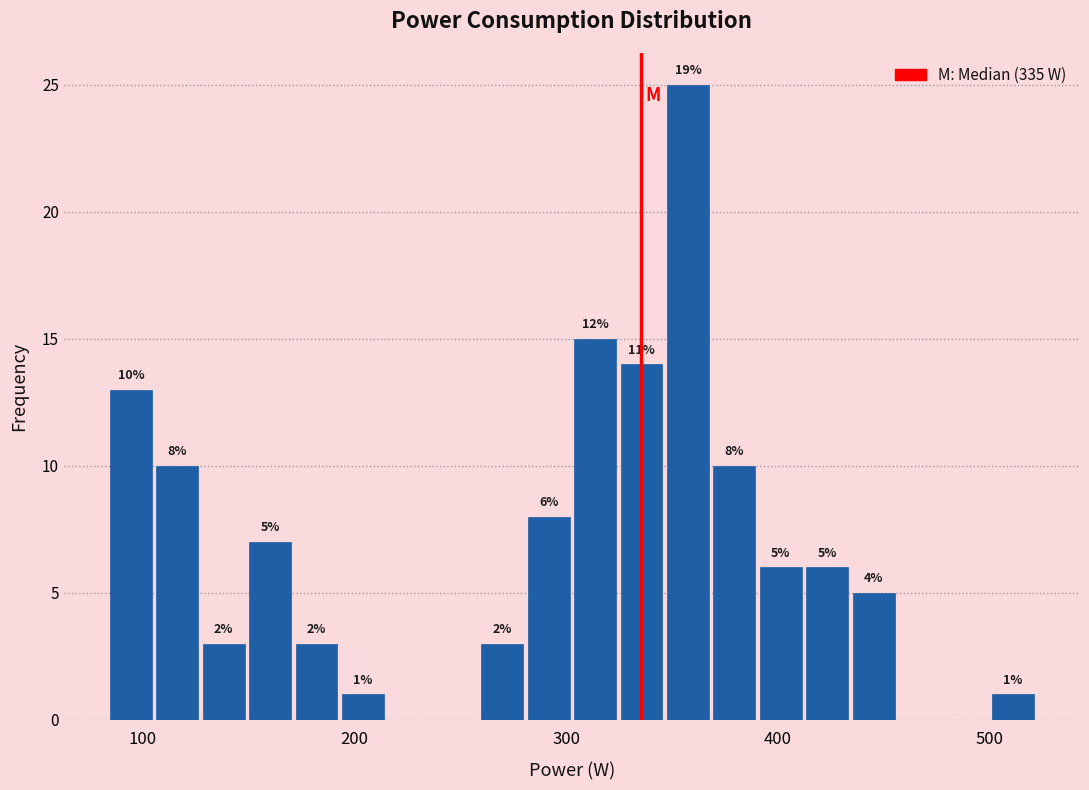

Around what value on the x-axis is the tallest bar? Give the approximate position of its centre, as read against the axis.

360